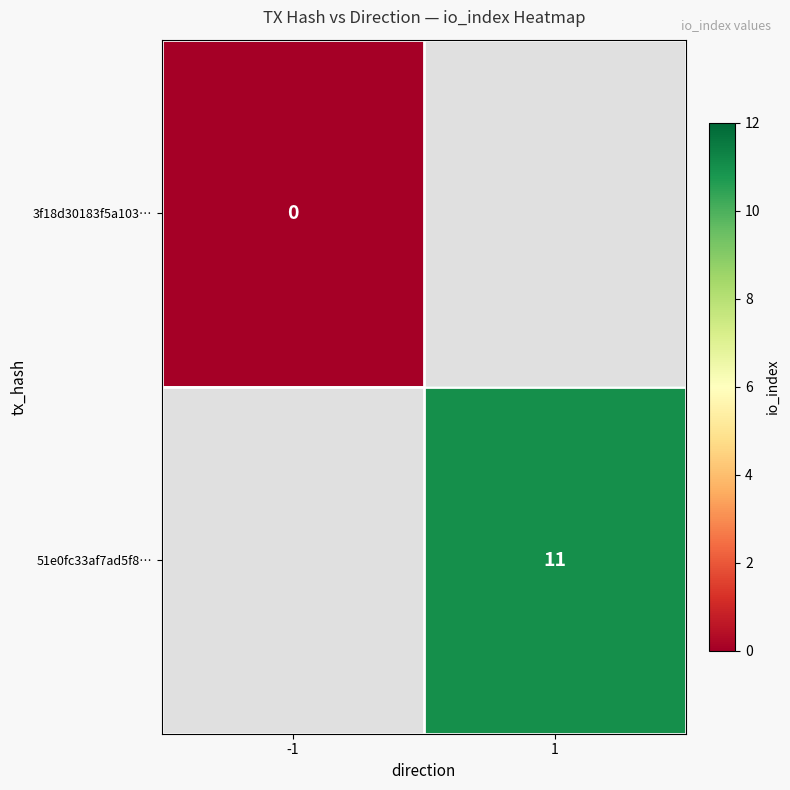

The 51e0fc33af7ad5f8… series shows 19 at 1. True or false?

False